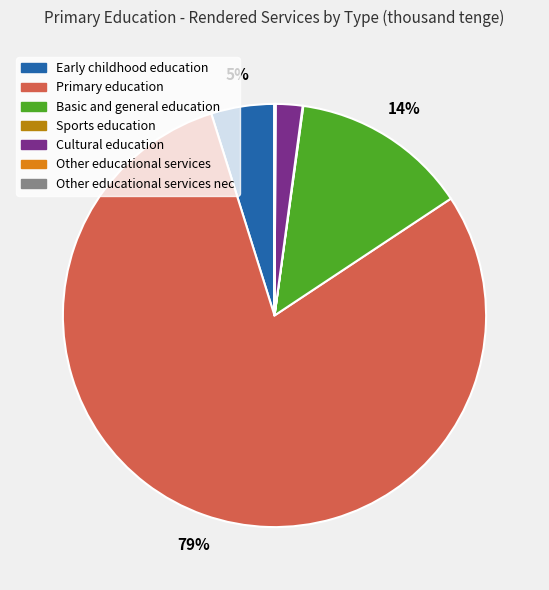

Is there any slice that represents more than half of the pie?

Yes